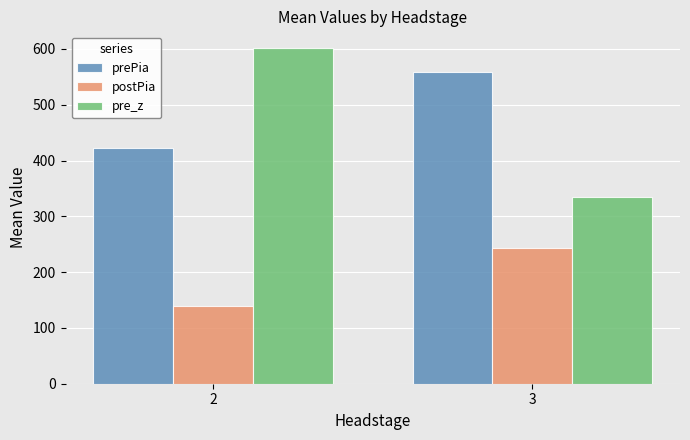

Which series has the largest total across all categories?

prePia